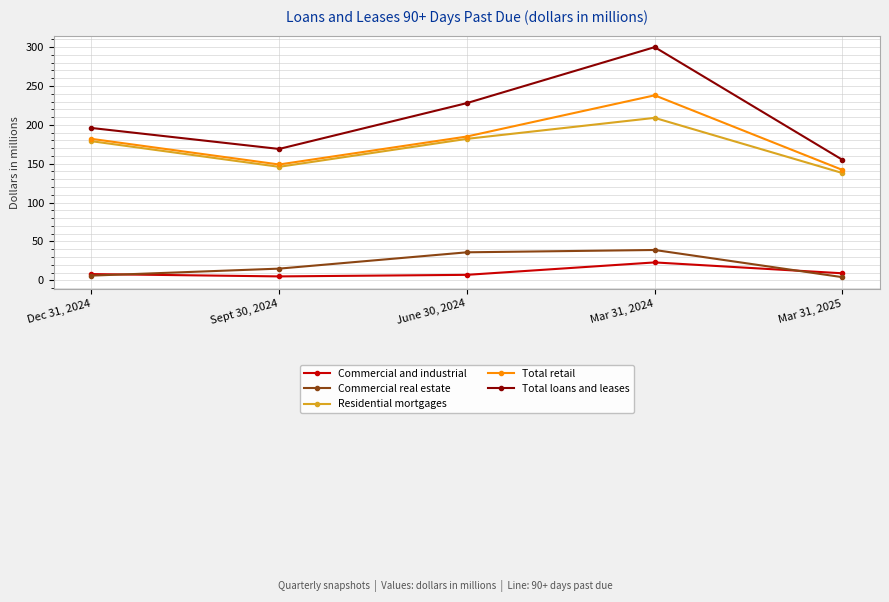

True or false: Total loans and leases and Commercial real estate cross at least once.

False